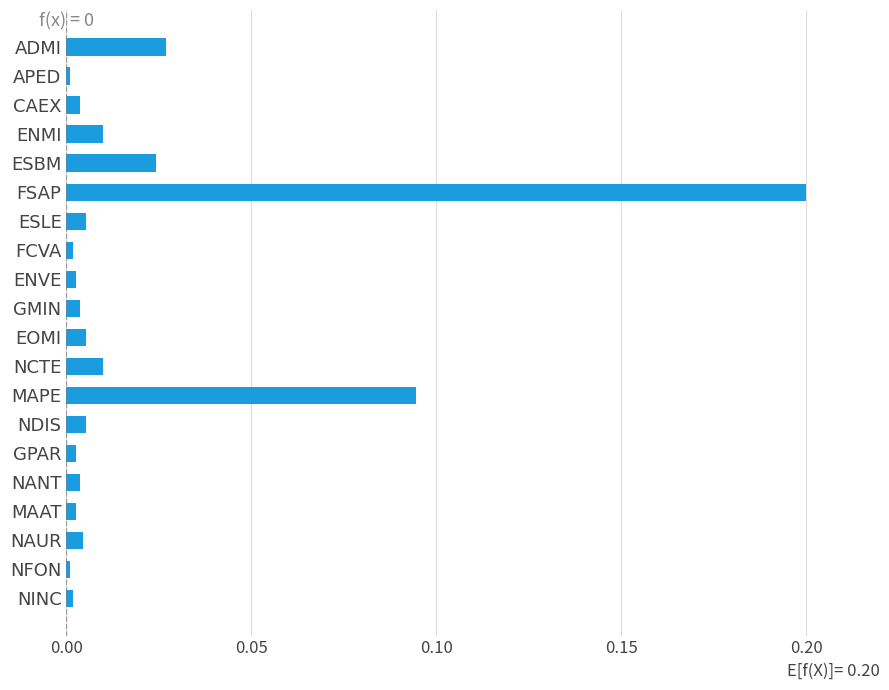

The chart shows a value of 0.0 at CAEX. True or false?

True